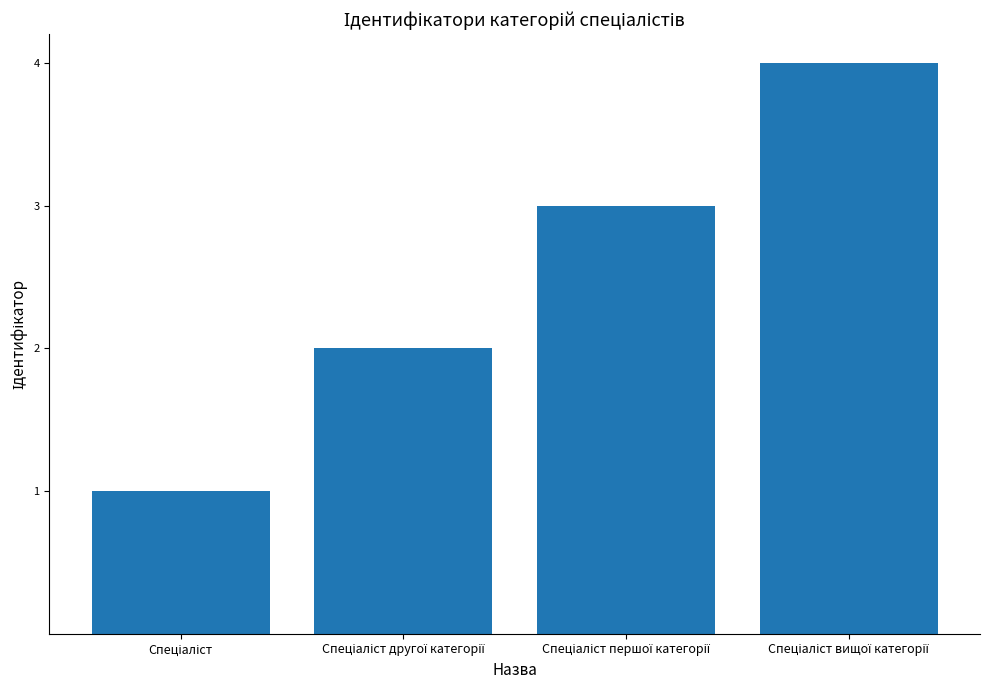

Count the values in the range 2 to 4.

3